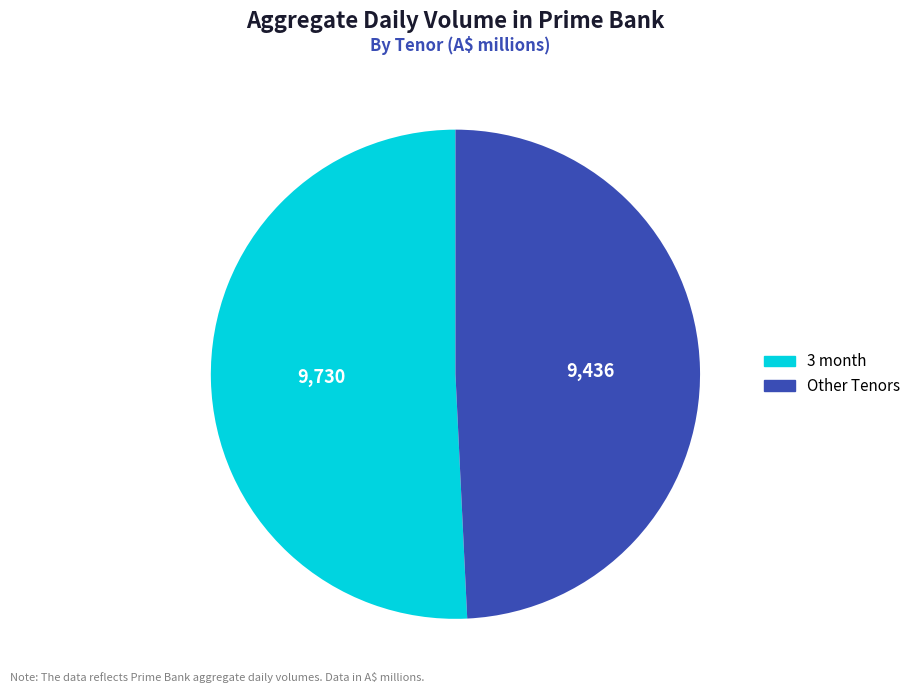

Does any single category account for the majority?

Yes